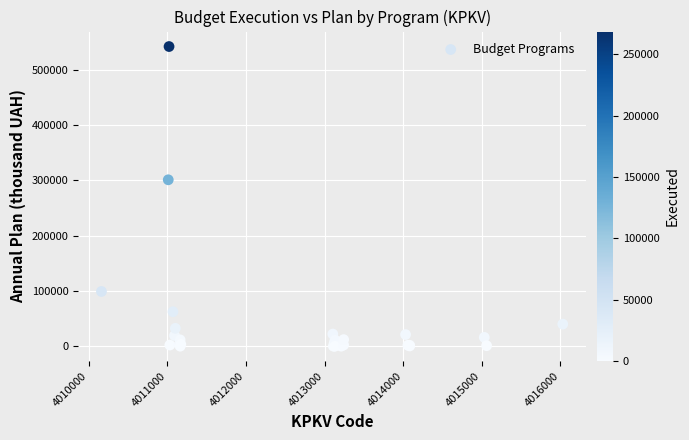

What Y value in the scatter plot is closest to 271194?

301172.5